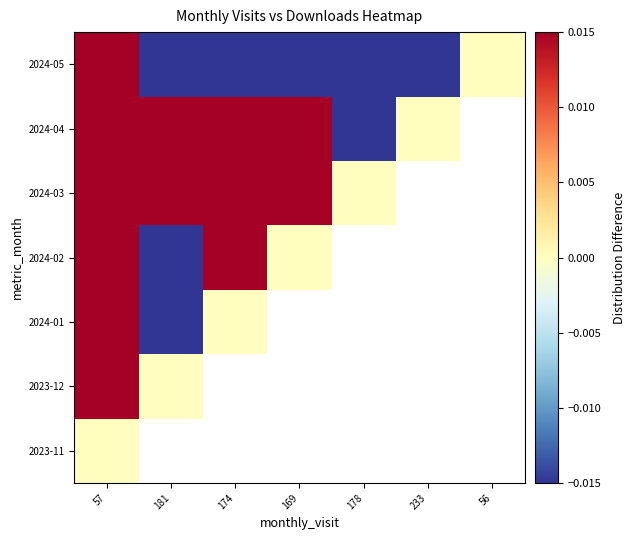

Which category has the lowest value in the 2024-04 series?

178